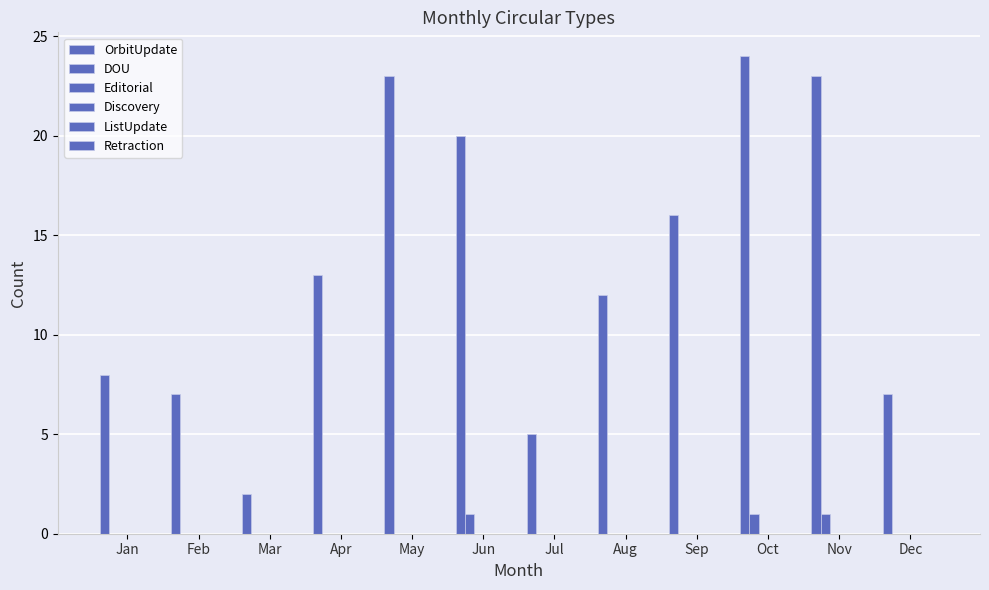

Which series has the widest spread of values?

OrbitUpdate